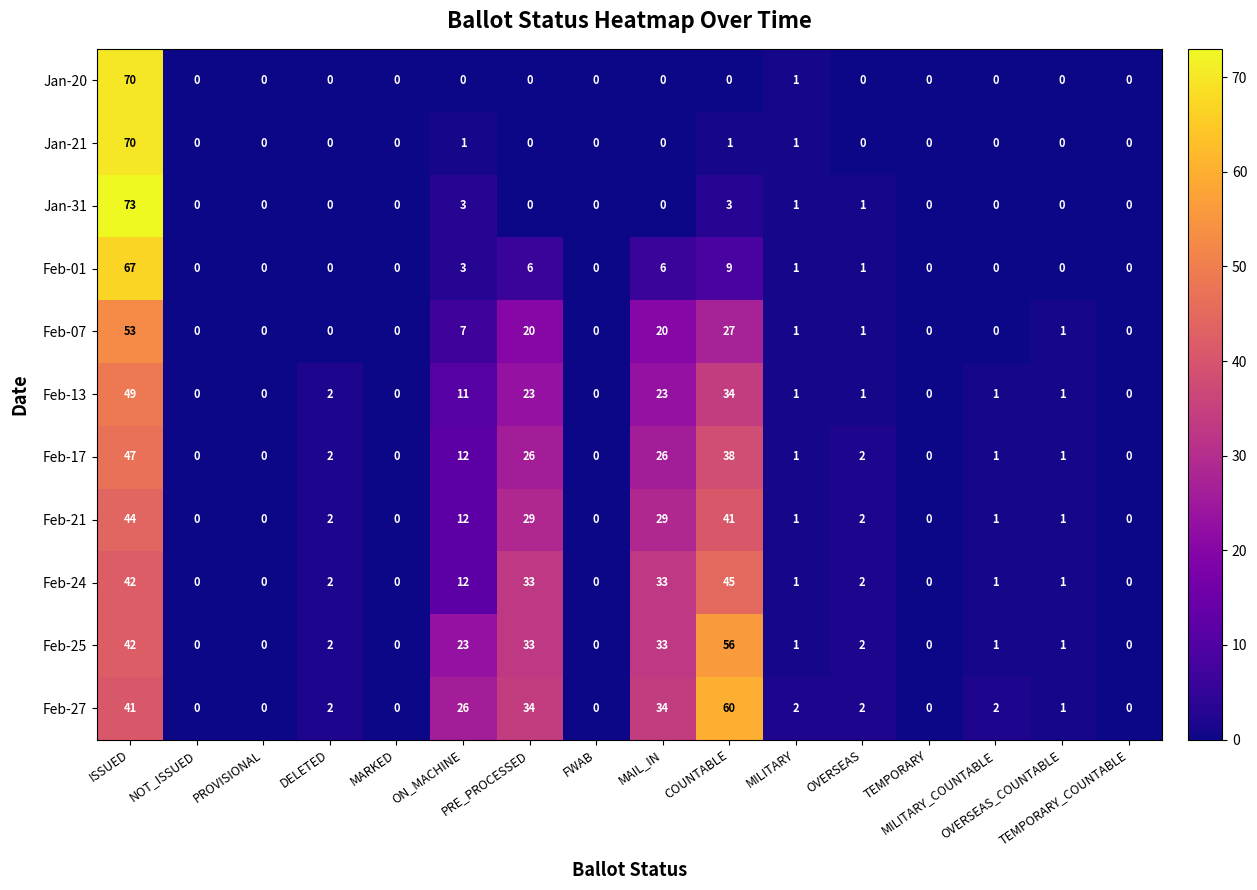

What is the difference between the second highest and second lowest values in the Feb-01 series?

9